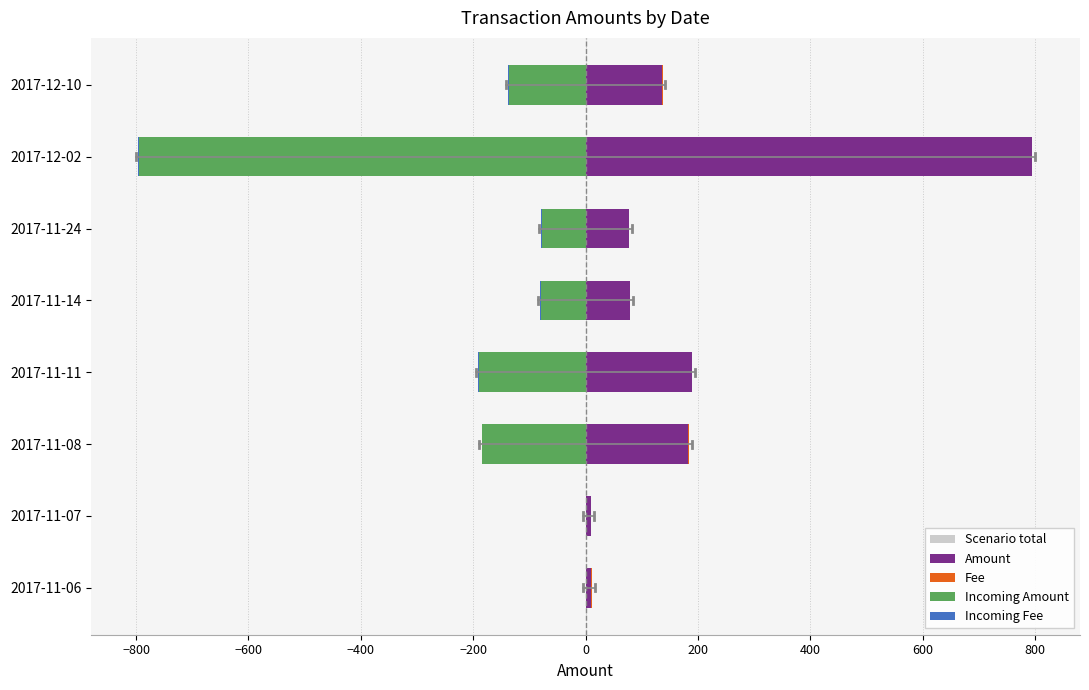

Count the number of categories in the chart.

8